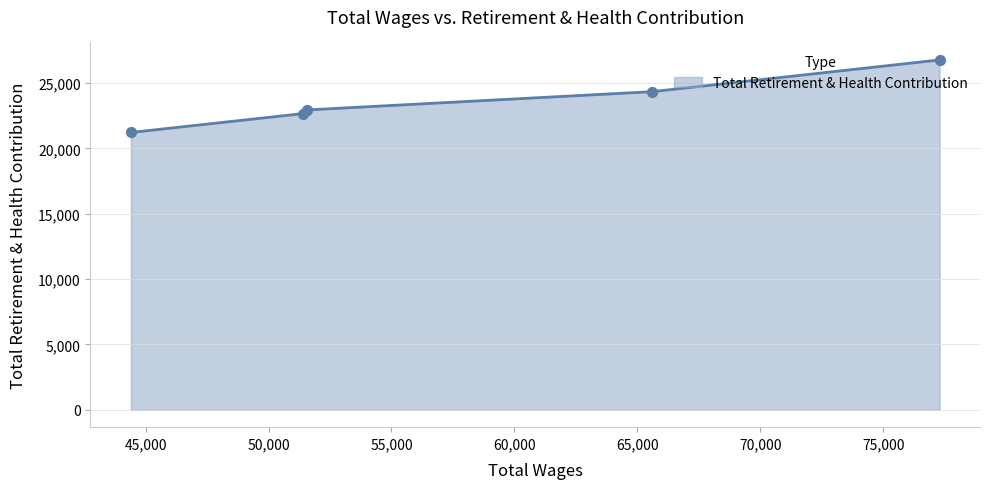

What is the maximum value shown in the chart?

26778